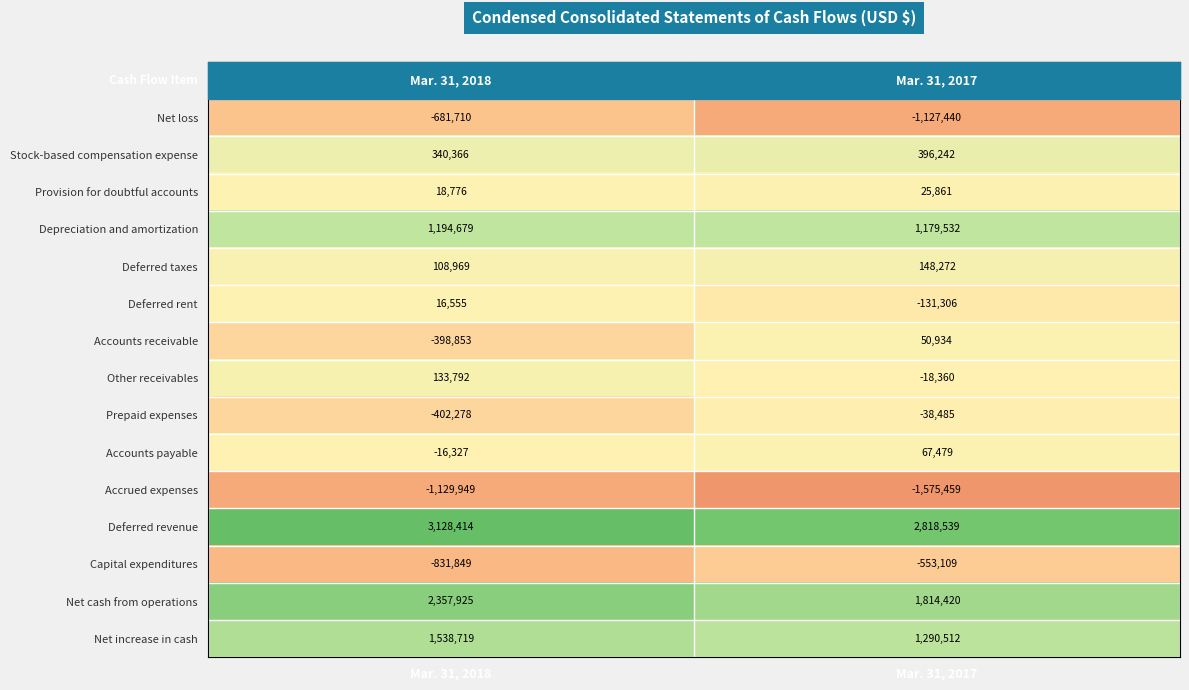

Is it true that Net cash from operations equals 1814420 at Mar. 31, 2017?

True